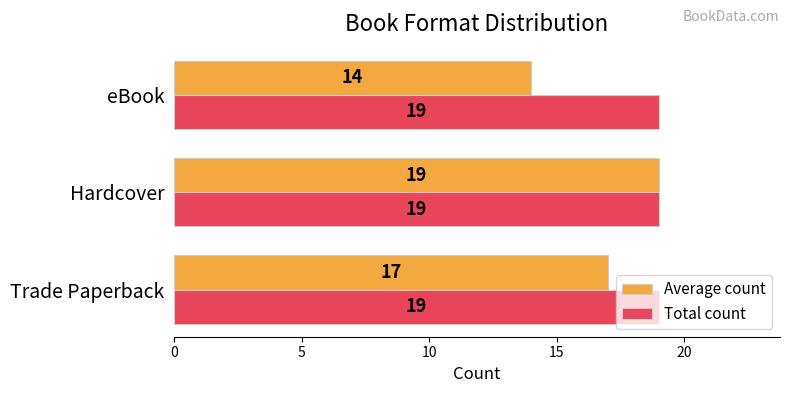

Which series has the largest range (max minus min)?

Average count